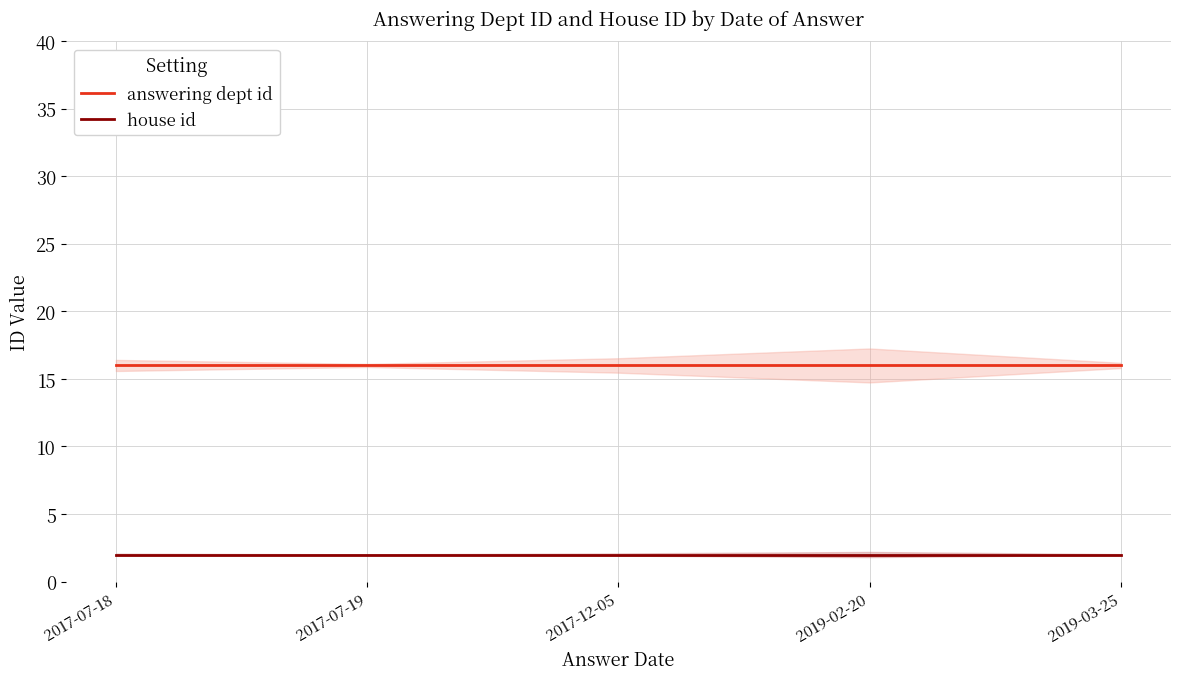

What is the sum of the house id values at 2019-02-20 and 2017-07-18?

4